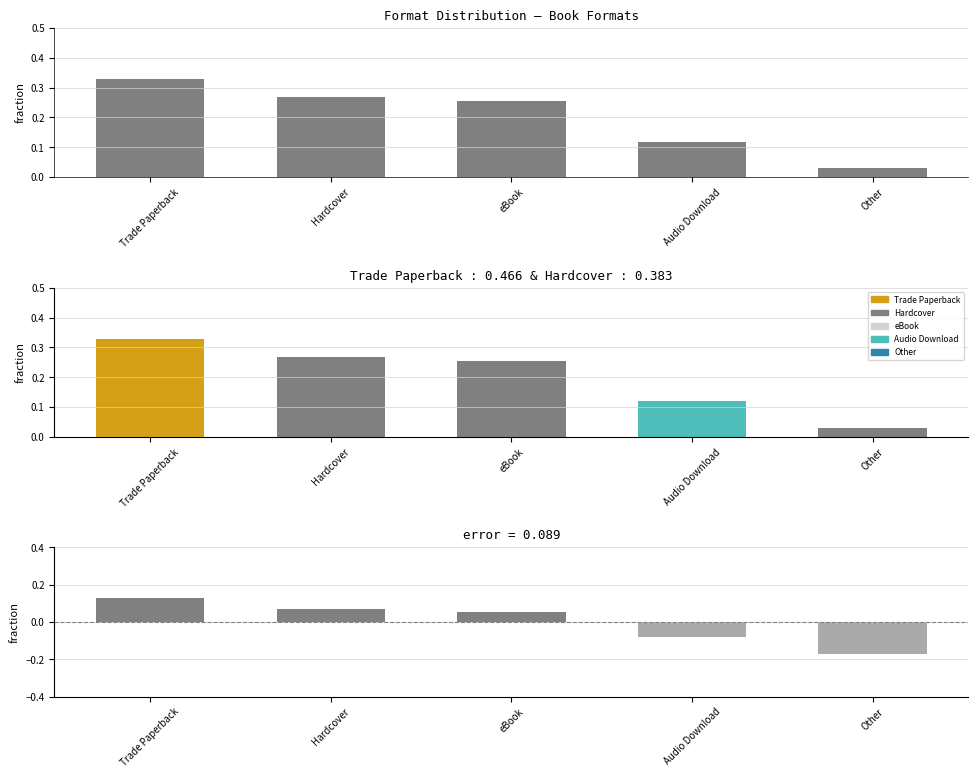

What is the maximum value for Residual?

0.1